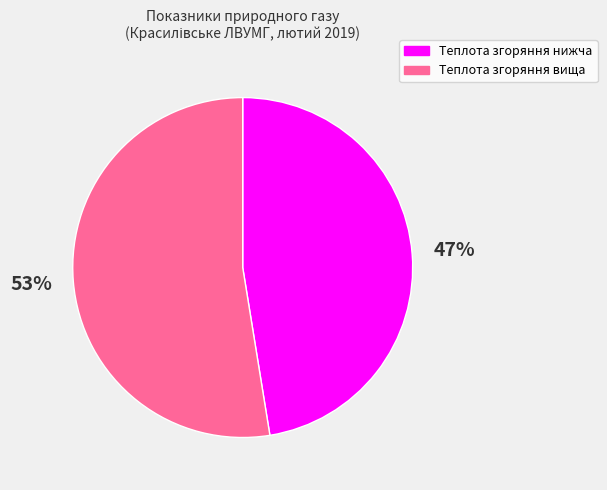

Which category has the smallest portion of the pie?

Теплота згоряння нижча